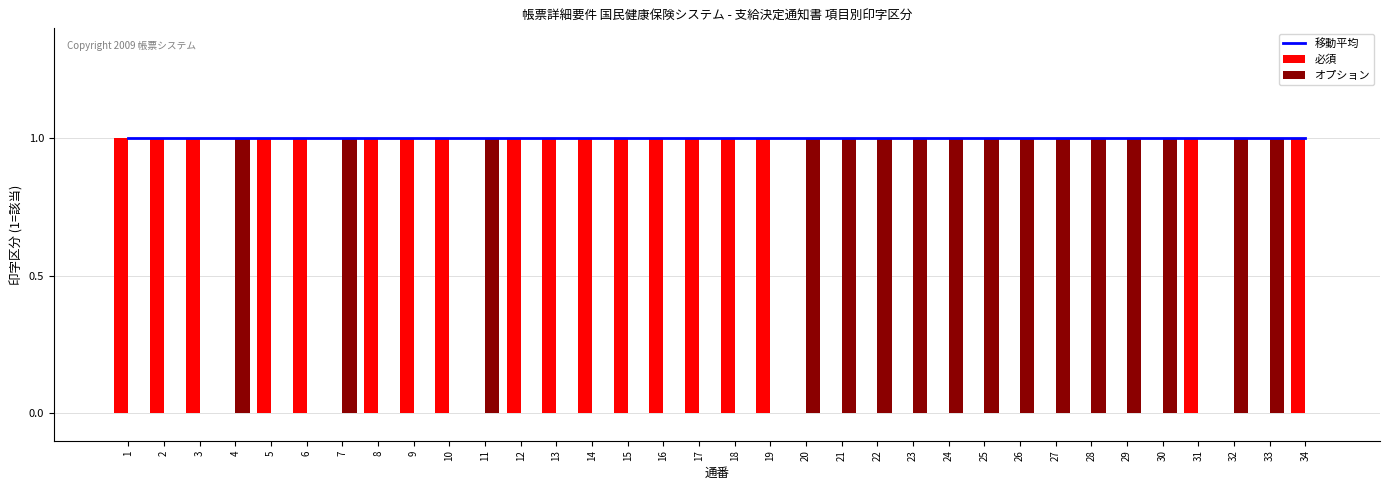

True or false: オプション has a value of 1 at 23.

True